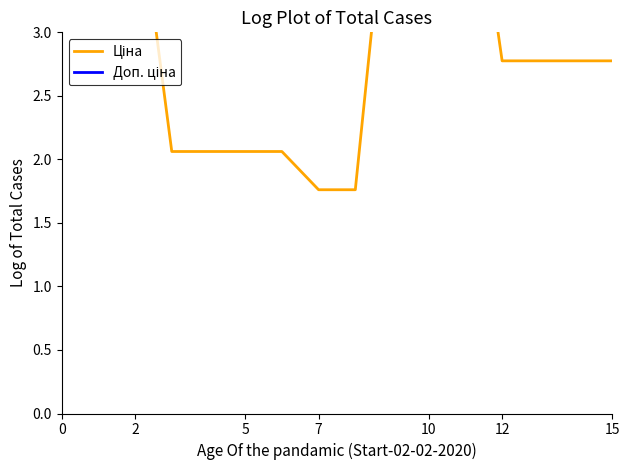

What is the difference between the maximum and minimum values in the Ціна series?

3.0